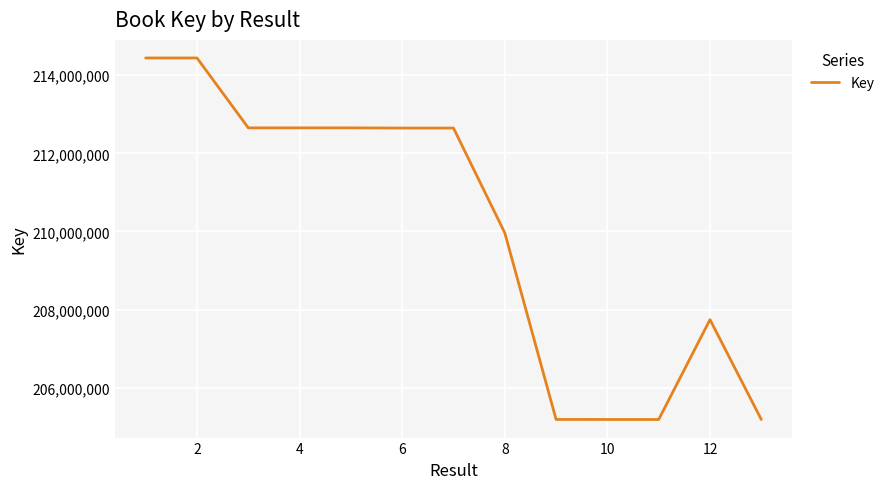

What is the minimum value shown in the chart?

205188078